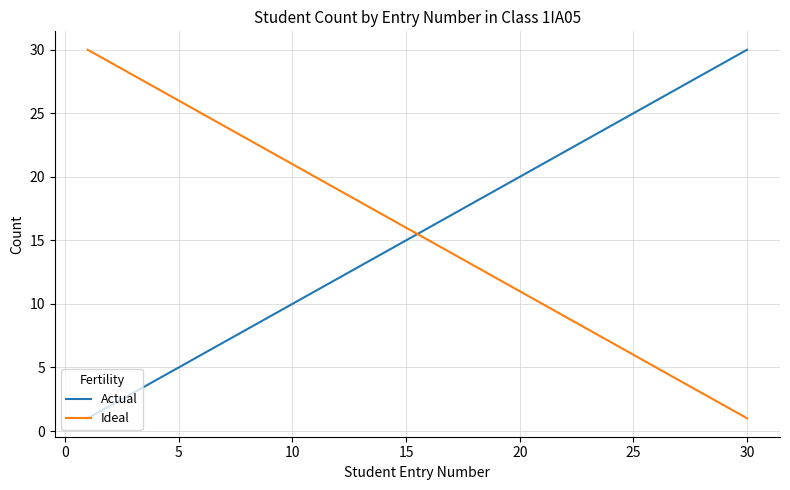

Which series ends up on top after the final intersection of Actual and Ideal?

Actual